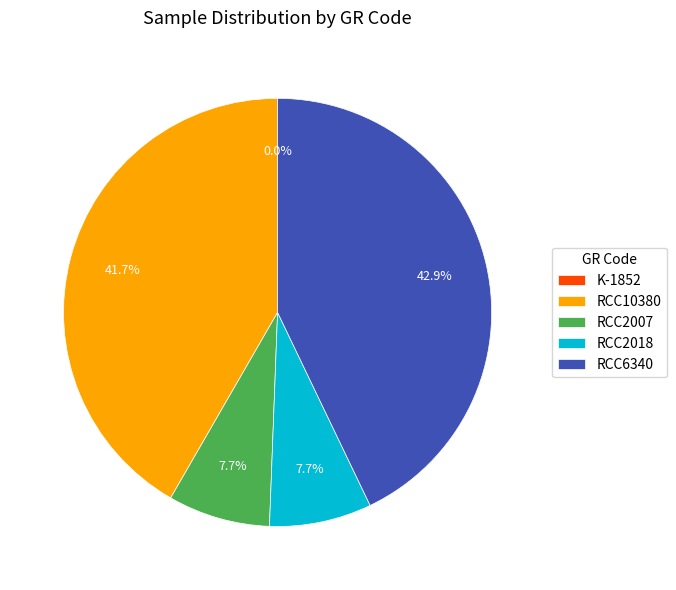

Which has a higher value, RCC6340 or RCC2018?

RCC6340